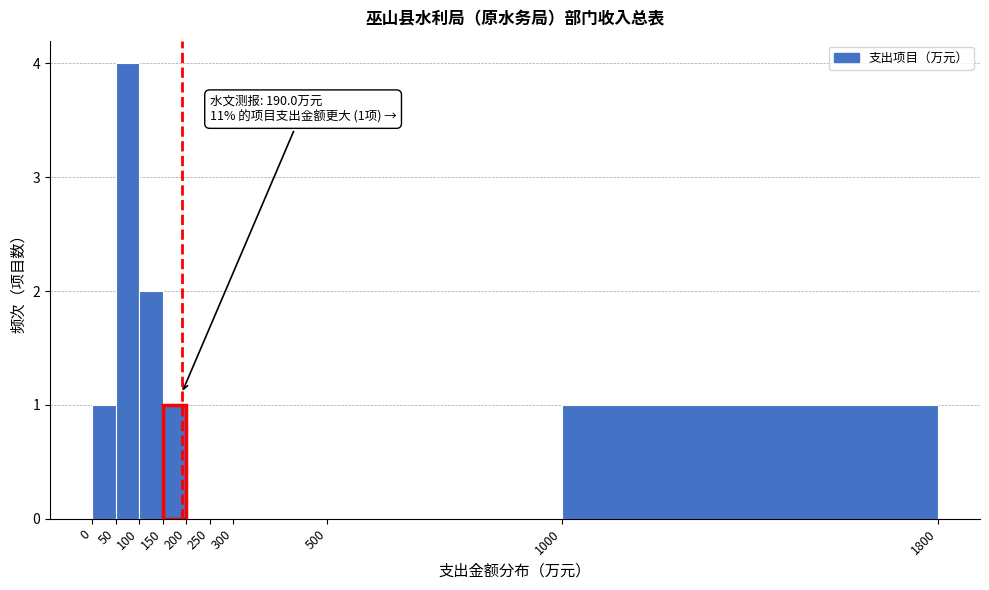

Which range on the x-axis has the tallest bar?

50 to 100